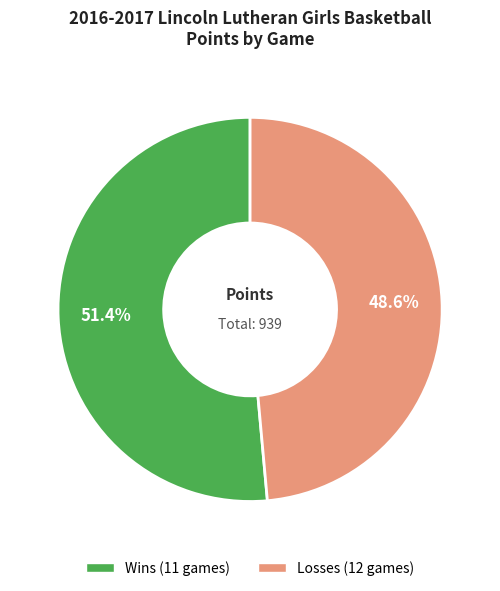

How many segments does this pie chart have?

2